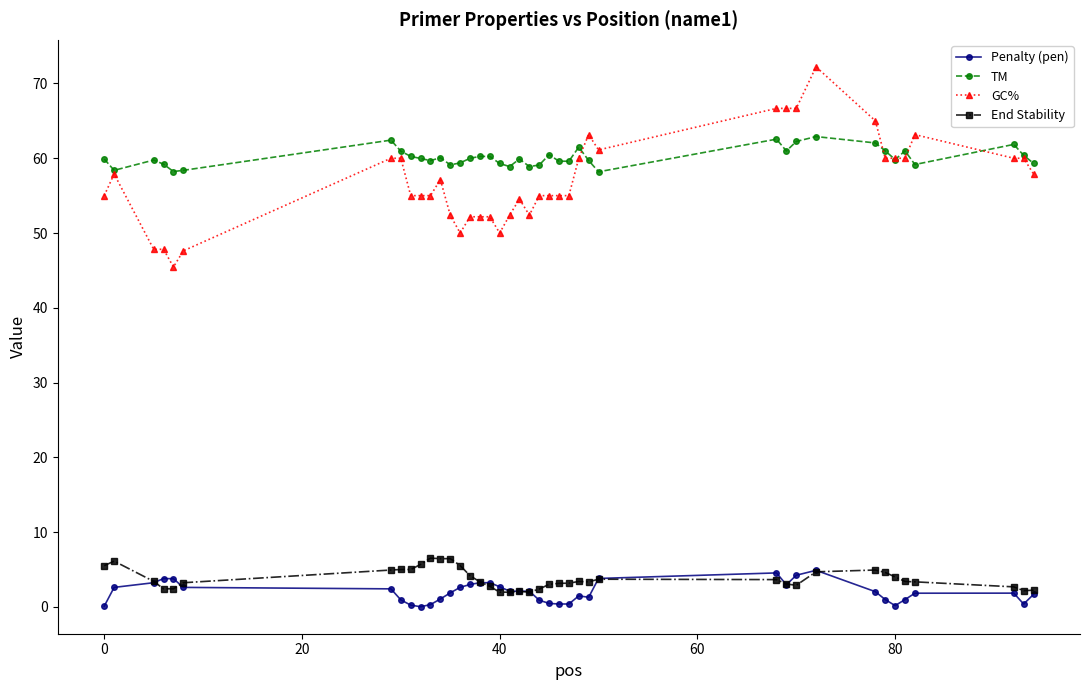

Which series has the largest total across all categories?

TM